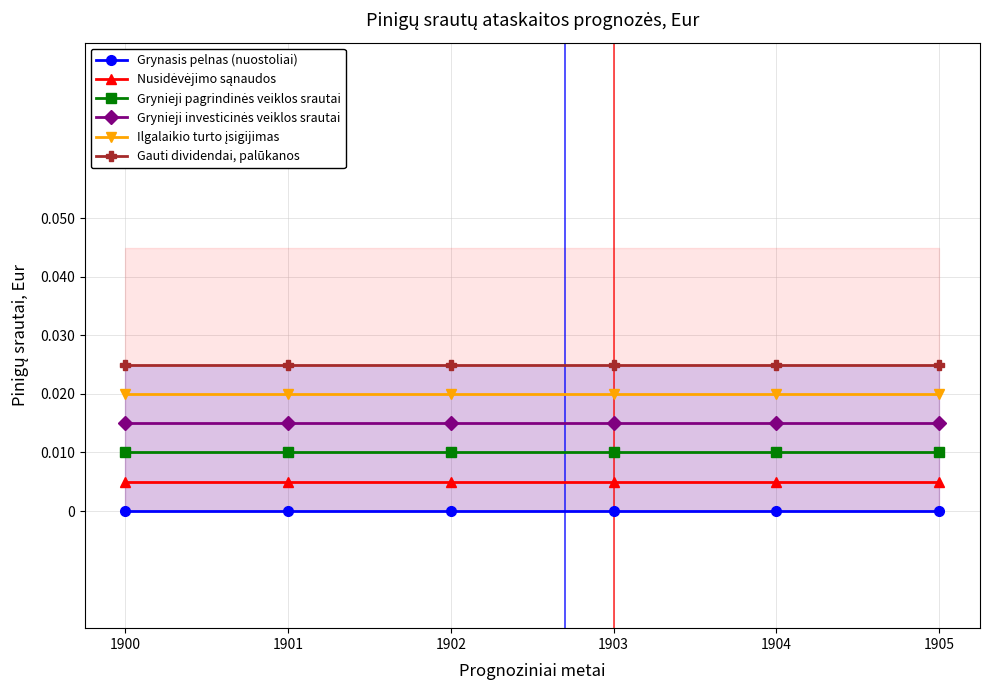

Between 1900 and 1903, which series saw the biggest shift?

Grynasis pelnas (nuostoliai)